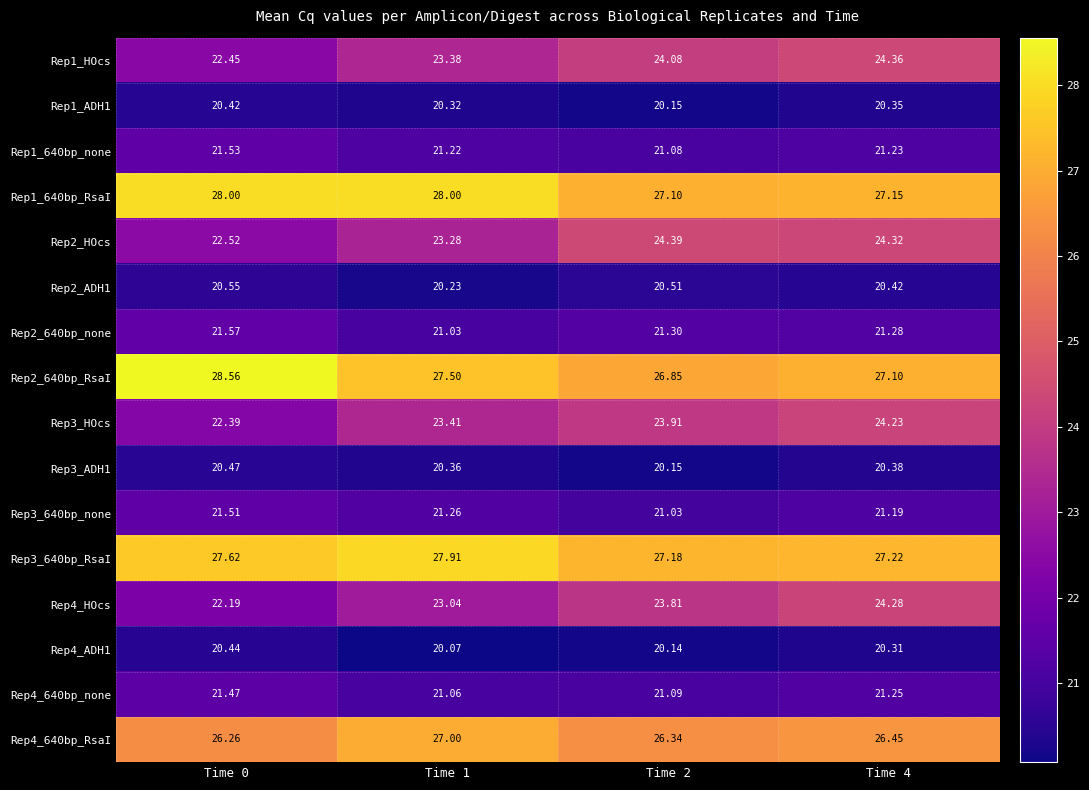

Is the value of Rep4_640bp_RsaI at Time 0 greater than the value of Rep2_HOcs at Time 0?

Yes